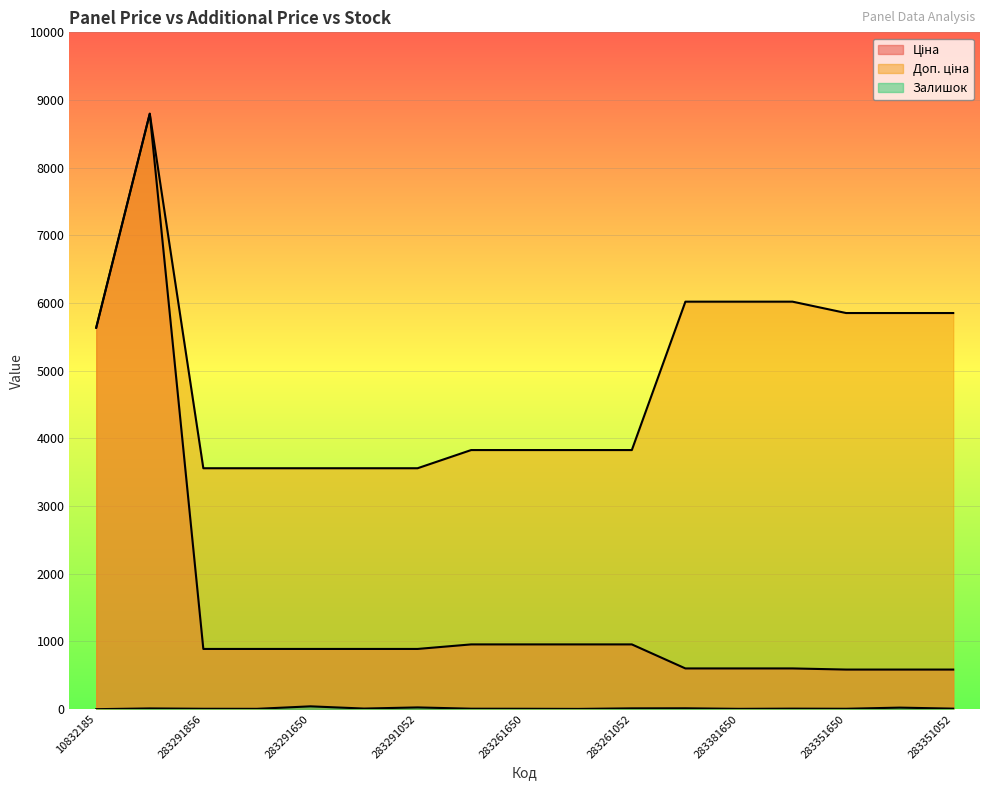

Is the value of Доп. ціна at 283291856 greater than the value of Залишок at 283291055?

Yes